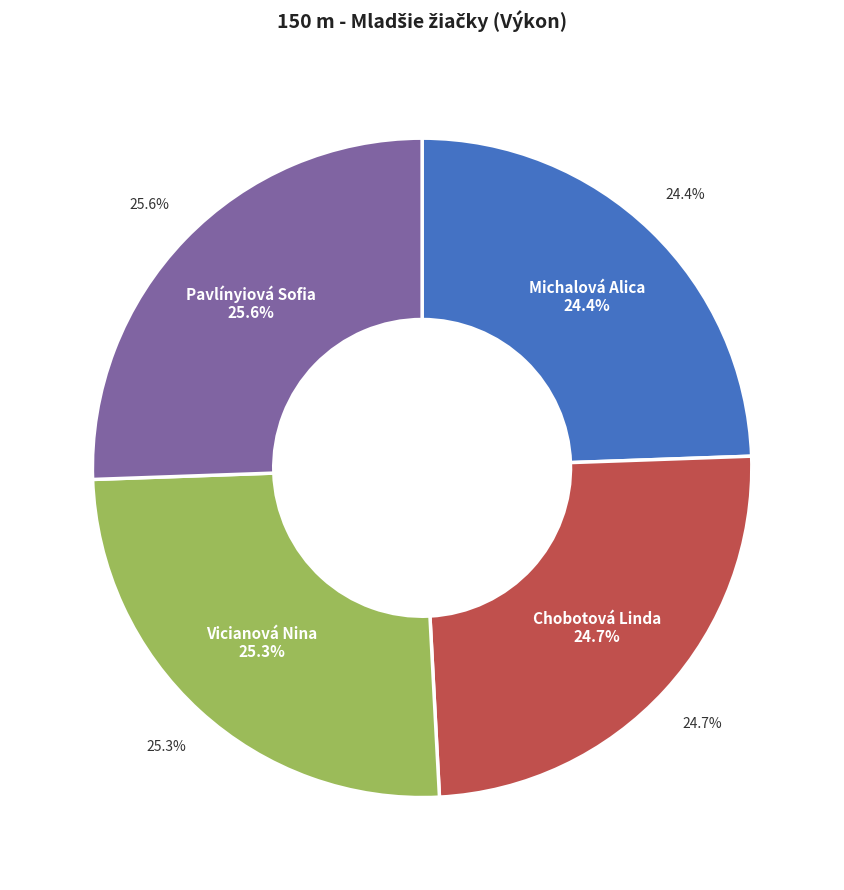

What portion of the pie excludes Chobotová Linda?

75.3%